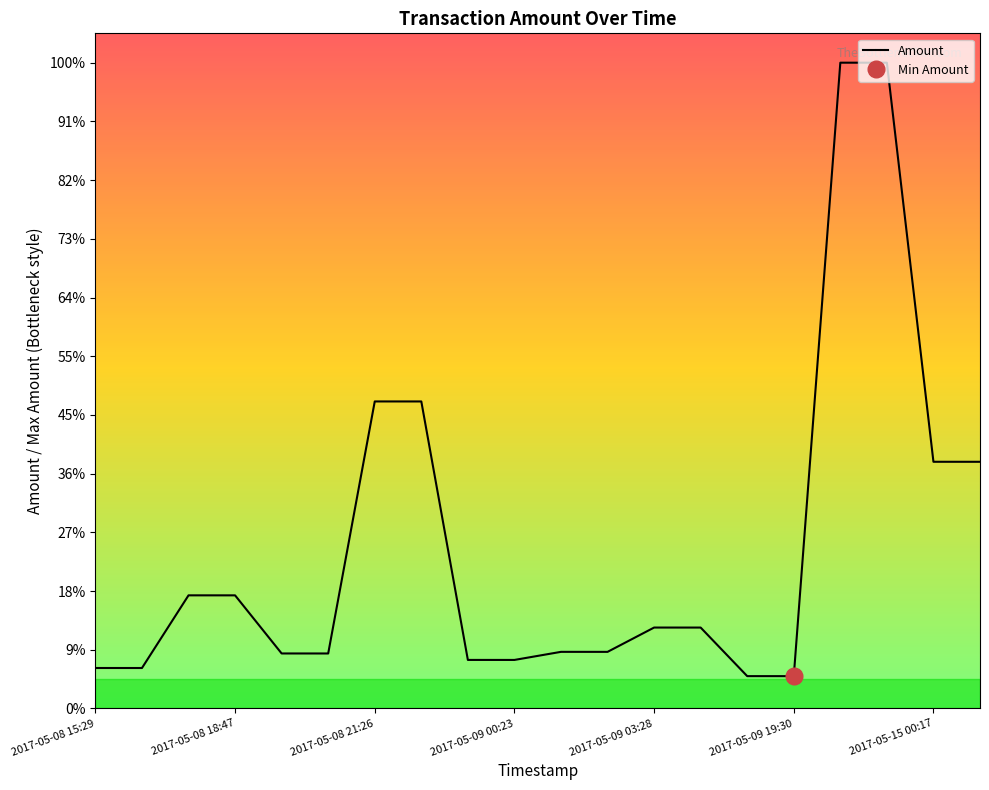

List the labels in order of value, largest first.

16, 17, 2017-05-15 00:17, 7, 18, 19, 2017-05-08 21:26, 2017-05-09 00:23, 12, 13, 10, 11, 2017-05-09 03:28, 2017-05-09 19:30, 8, 9, 2017-05-08 15:29, 2017-05-08 18:47, 14, 15